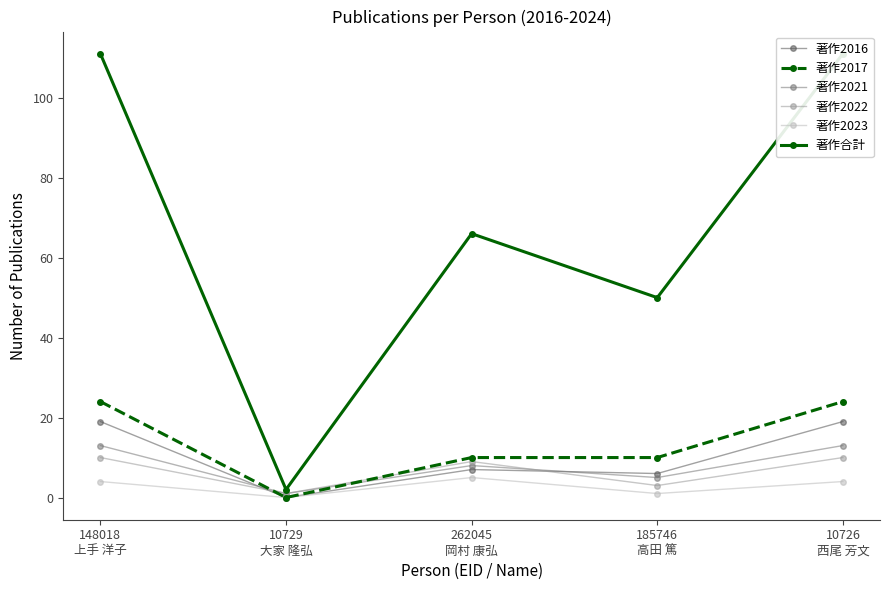

How many series are shown in this chart?

6